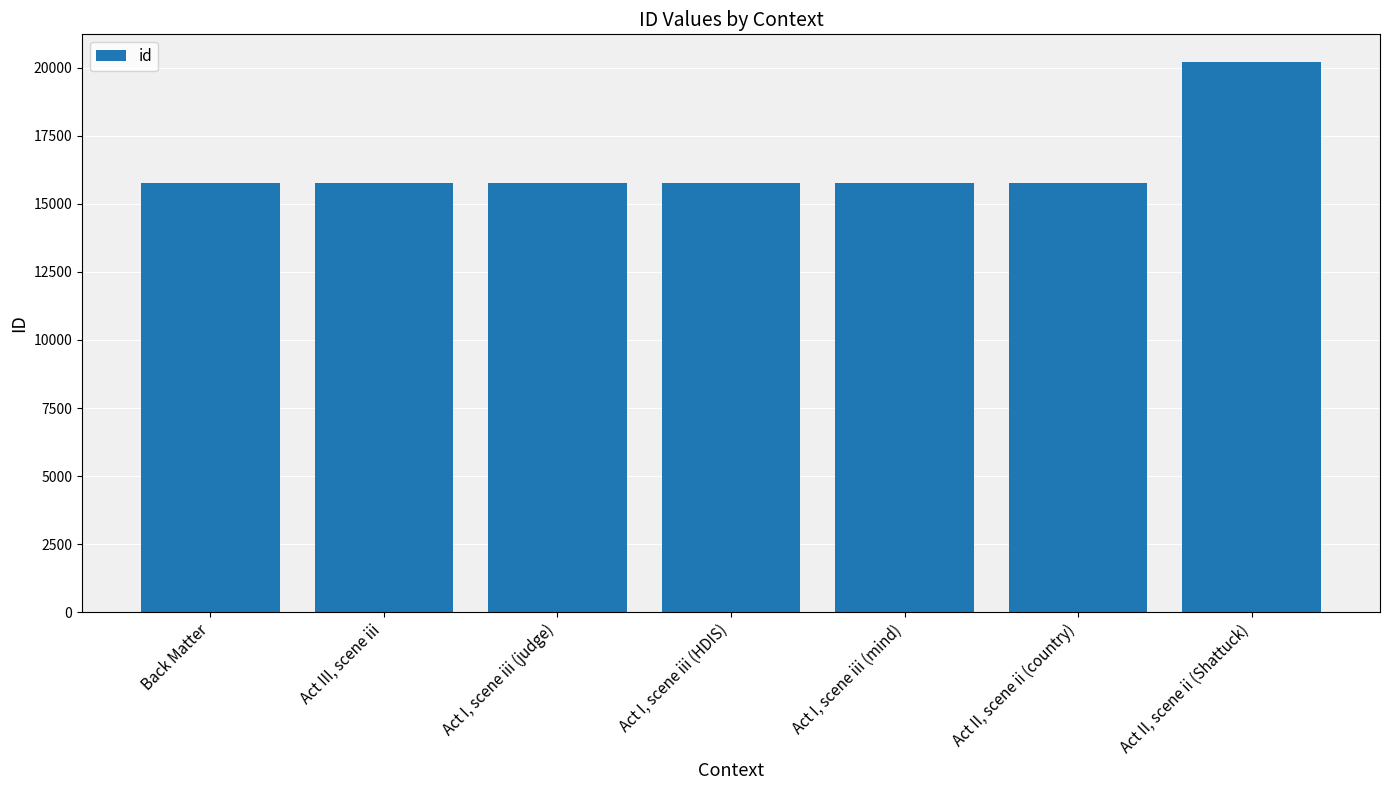

Rank the categories by value from lowest to highest.

Back Matter, Act III, scene iii, Act I, scene iii (judge), Act I, scene iii (HDIS), Act I, scene iii (mind), Act II, scene ii (country), Act II, scene ii (Shattuck)